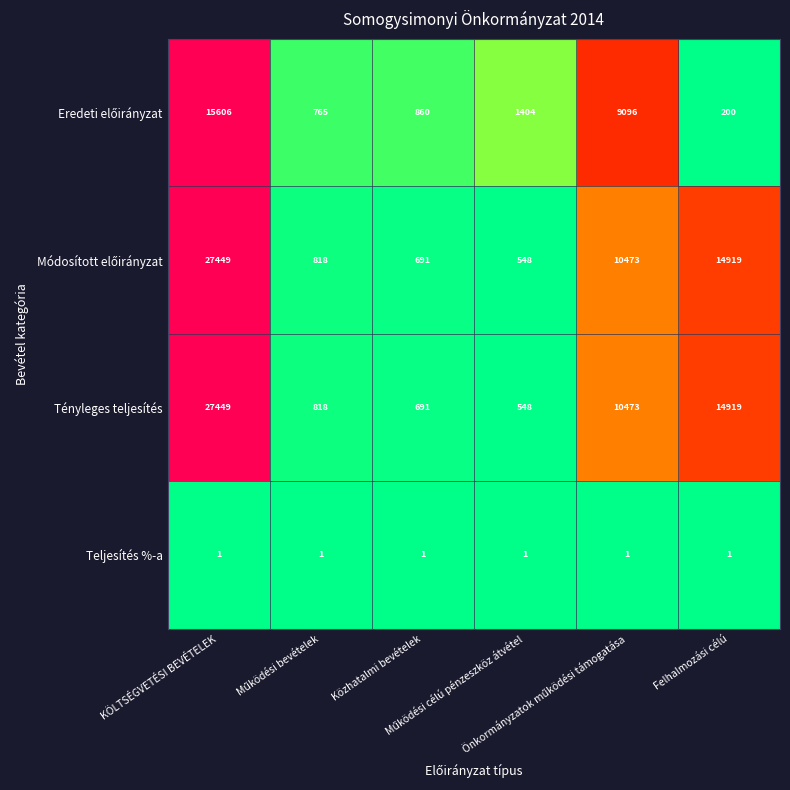

What is the maximum value shown in the chart?

27449